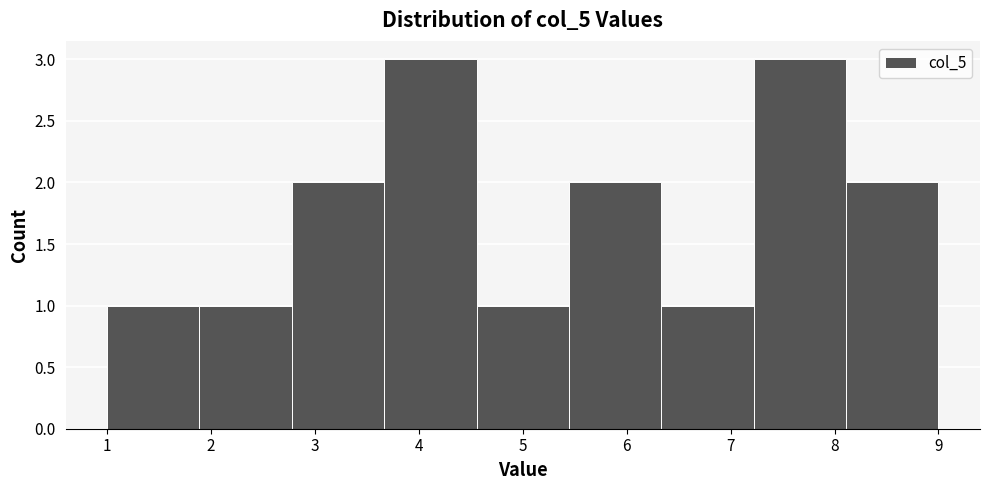

Reading left to right, list every bar in this chart as the range it spans on the x-axis followed by its height. Neither the bar edges nor the heights are printed on the chart, so give them approximately, as read against the axes.

1.0 to 1.9: 1
1.9 to 2.8: 1
2.8 to 3.7: 2
3.7 to 4.6: 3
4.6 to 5.4: 1
5.4 to 6.3: 2
6.3 to 7.2: 1
7.2 to 8.1: 3
8.1 to 9.0: 2